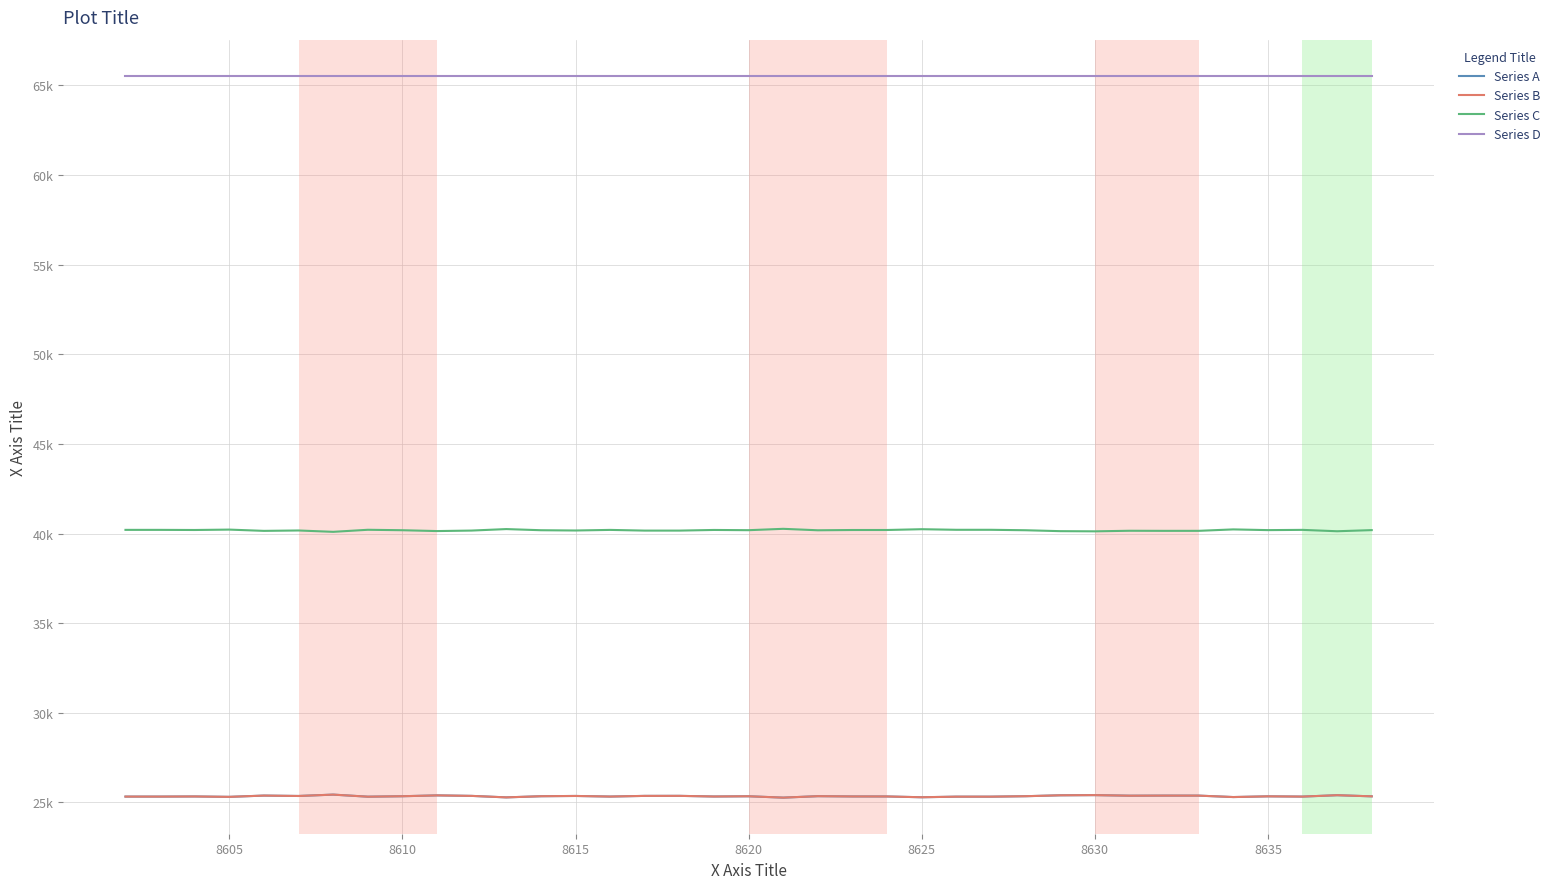

Does the chart display data point markers on the line(s)?

No